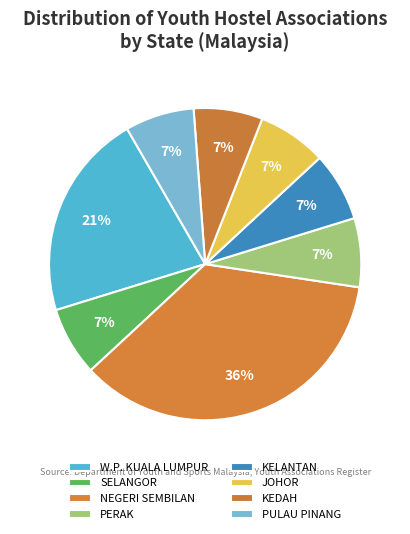

Count the number of slices in the pie.

8